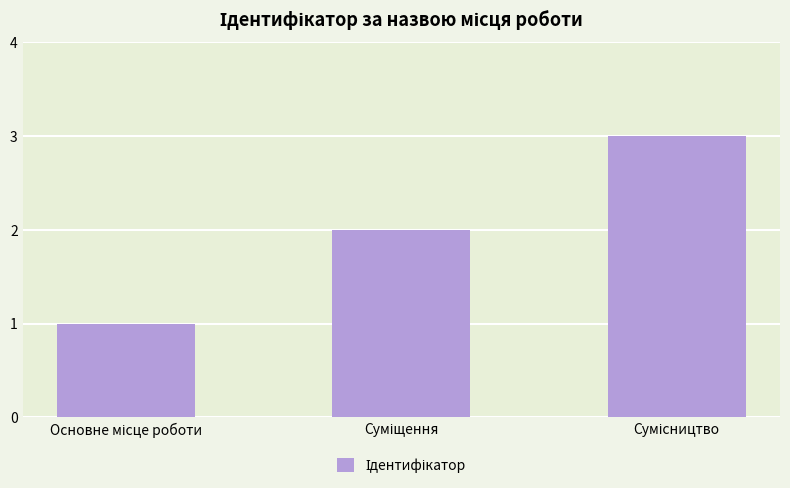

How many data points does each series have?

3